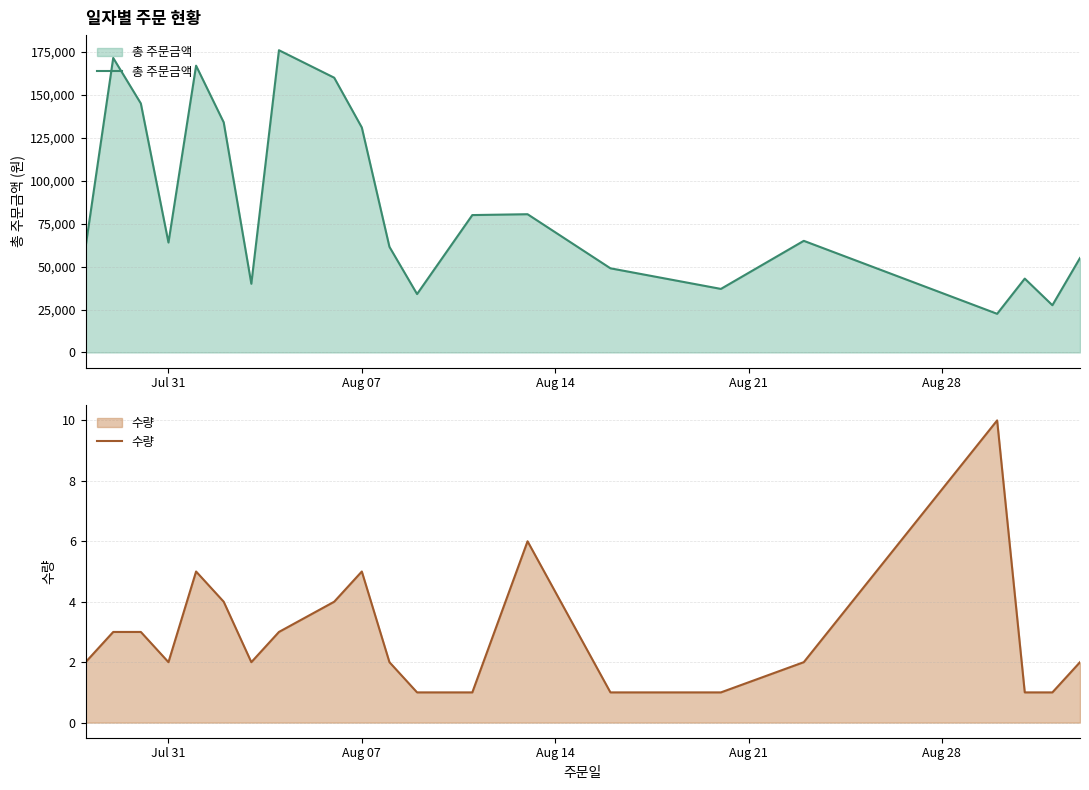

What is the greatest value displayed?

176000